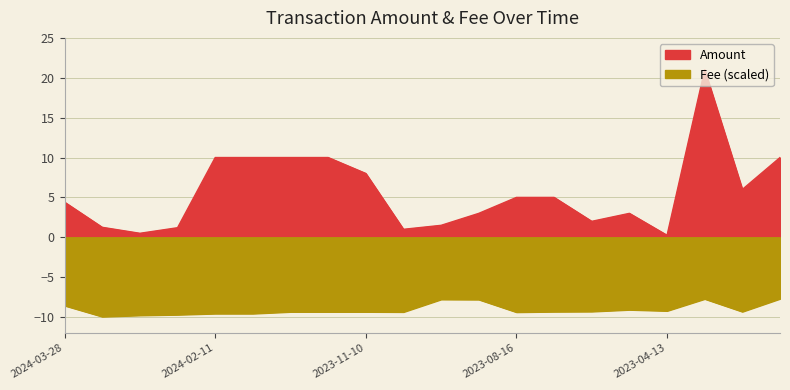

Reading right to left, list all the values displayed in this chart.

Amount: 10.0	6.0	21.0	0.2	3.0	2.0	5.0	5.0	3.0	1.5	1.0	8.0	10.0	10.0	10.0	10.0	1.2	0.5	1.2	4.4
Fee: -7.7	-9.3	-7.7	-9.2	-9.1	-9.3	-9.3	-9.4	-7.8	-7.8	-9.4	-9.3	-9.3	-9.3	-9.6	-9.6	-9.7	-9.8	-9.9	-8.6